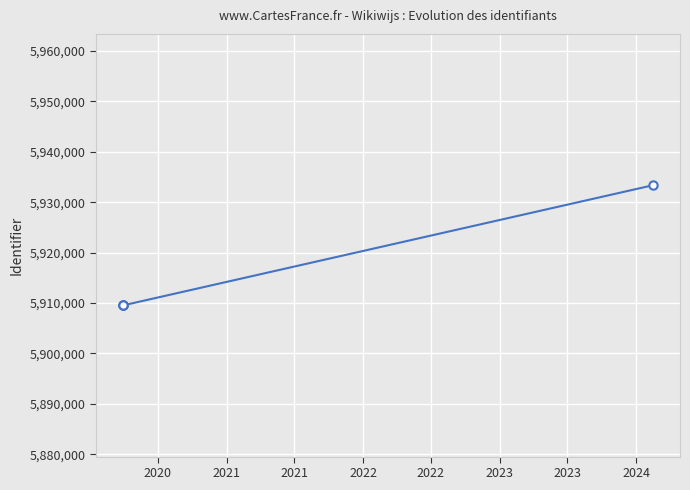

What is the smallest value displayed?

5909546